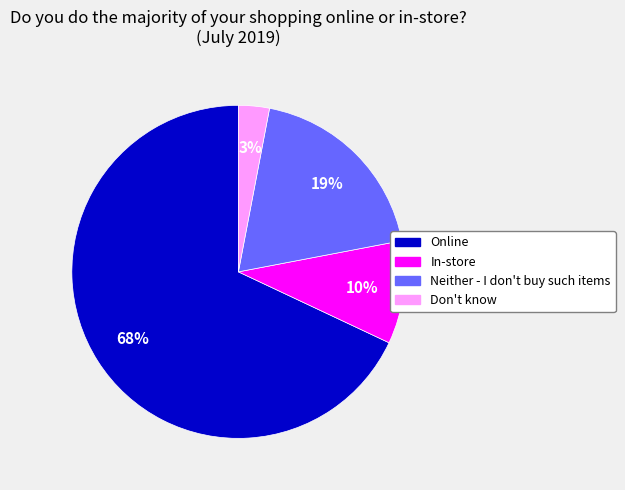

Is Online the majority of the pie?

Yes